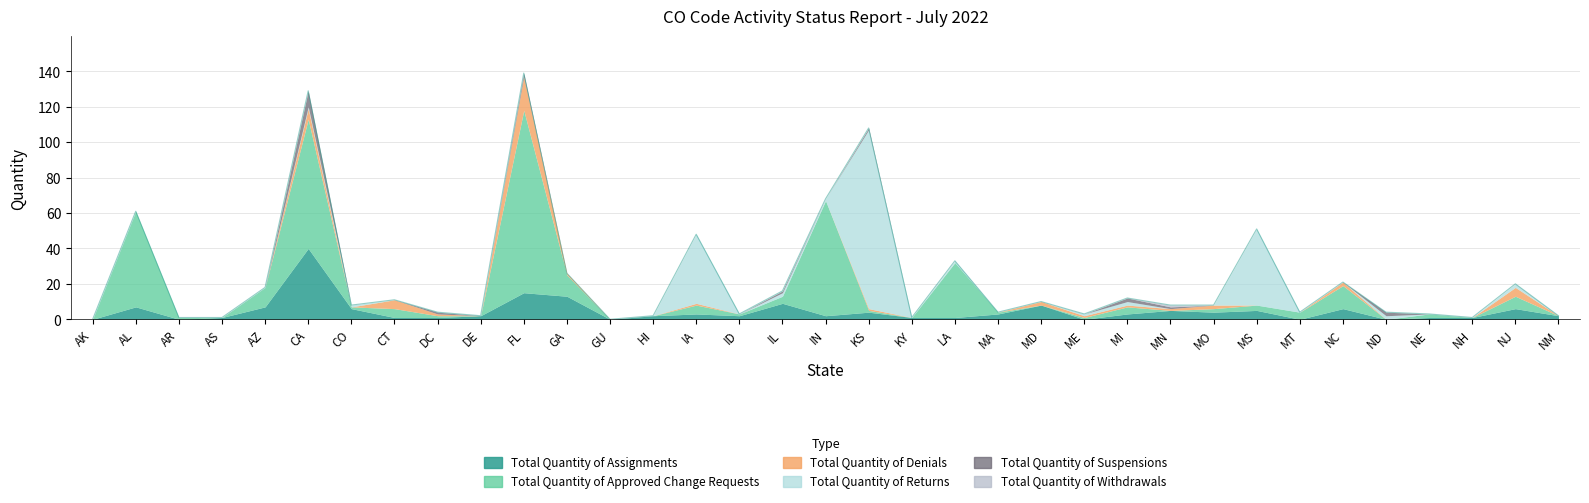

What is the average value of the Total Quantity of Approved Change Requests series?

12